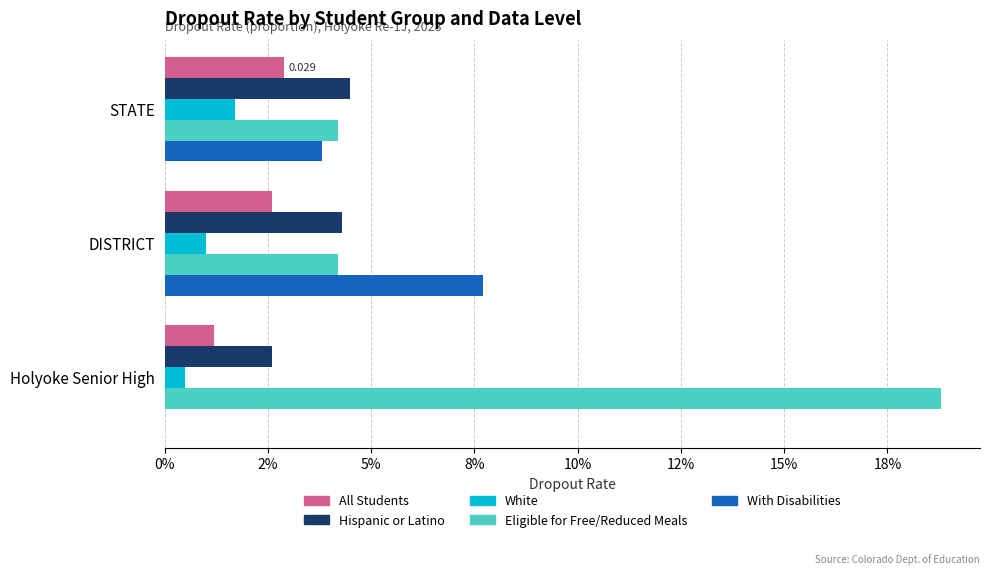

What is the maximum value for Eligible for Free/Reduced Meals?

0.2